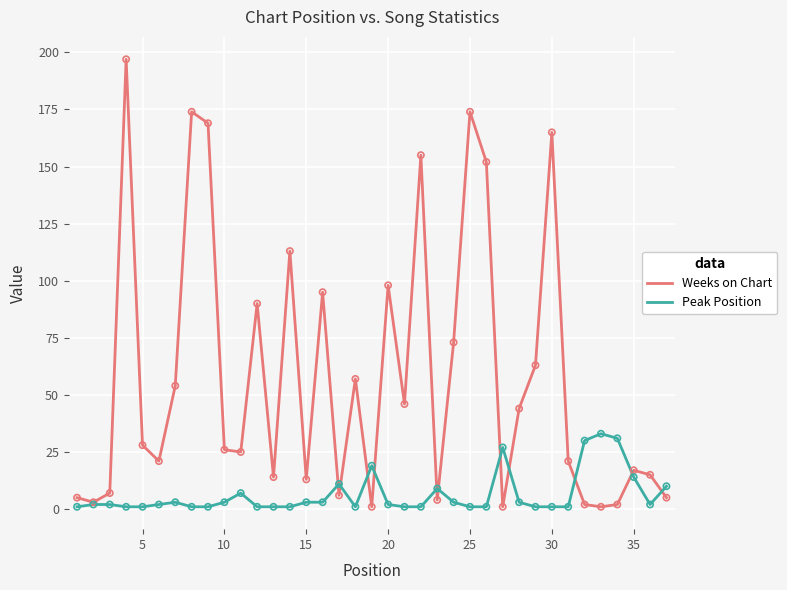

Which series has the largest range (max minus min)?

Weeks on Chart